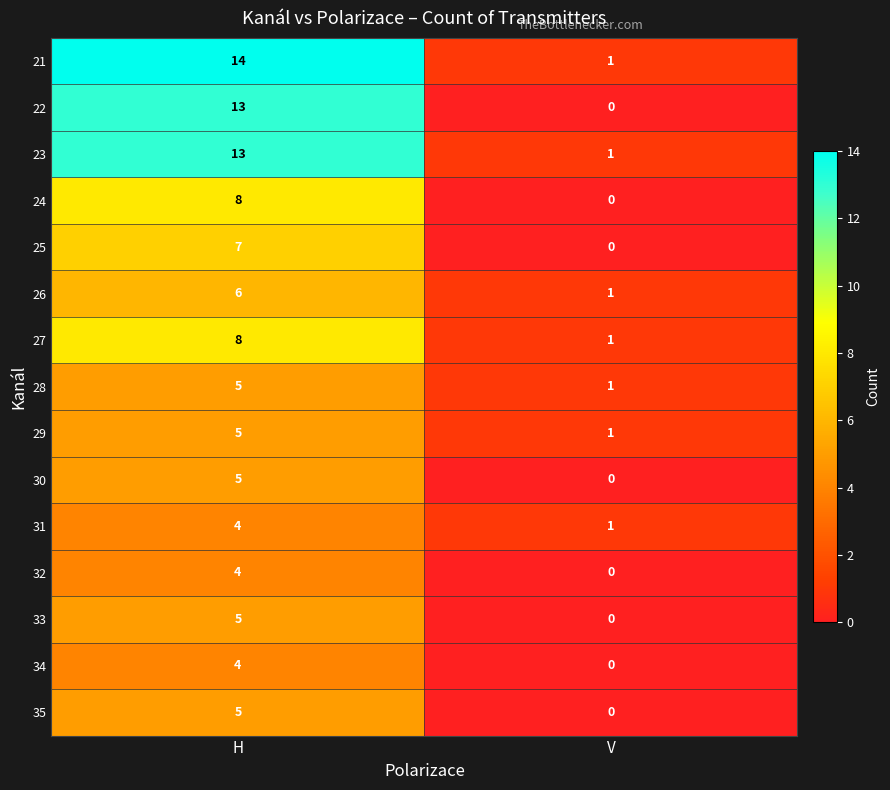

What is the difference between the highest and lowest values at H?

10